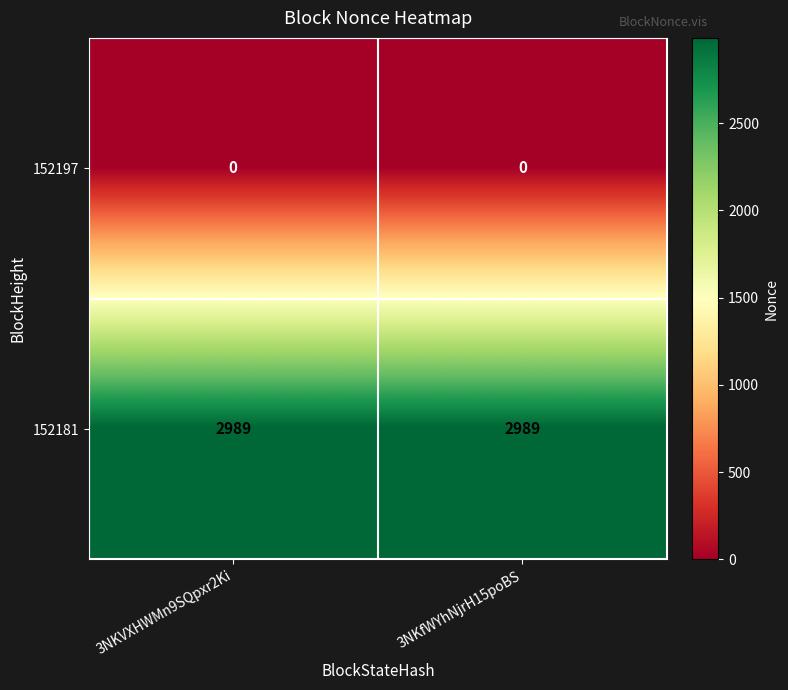

Rank the series by their average value, from highest to lowest.

152181, 152197